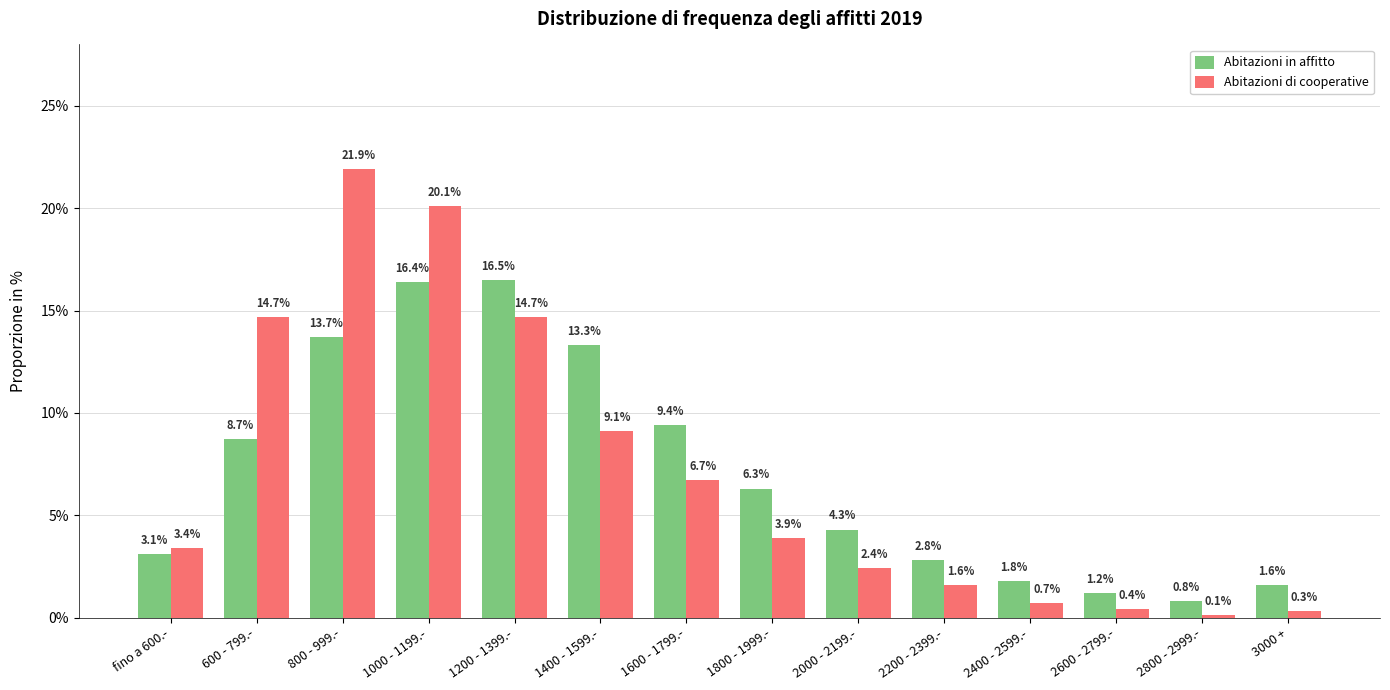

What is the value of the Abitazioni in affitto bar at the 10th from the left?

2.8